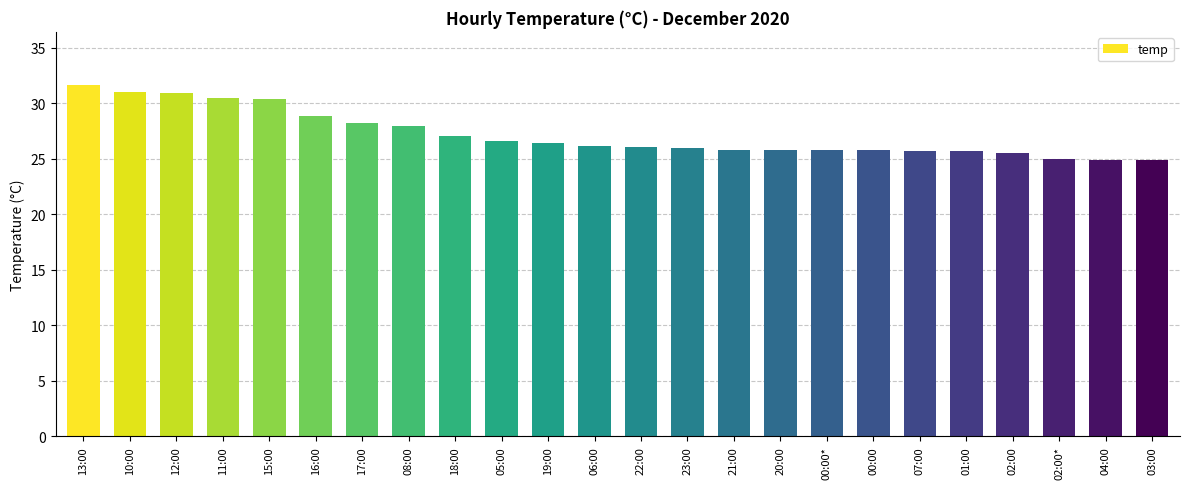

How many distinct data groups are displayed?

1